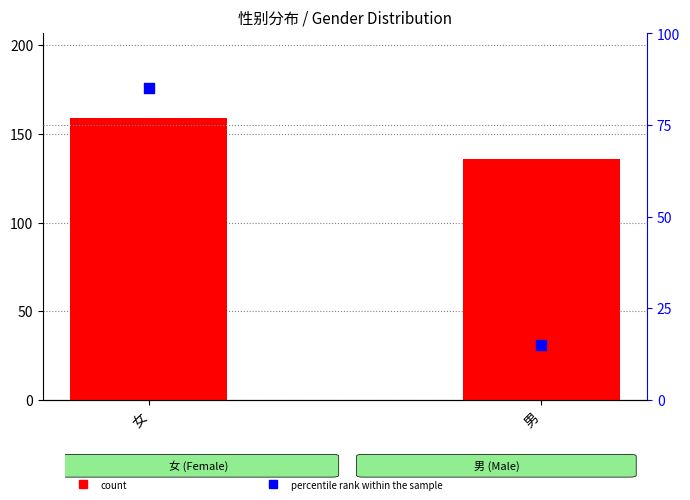

Which series contains the lowest Y value?

percentile rank within the sample